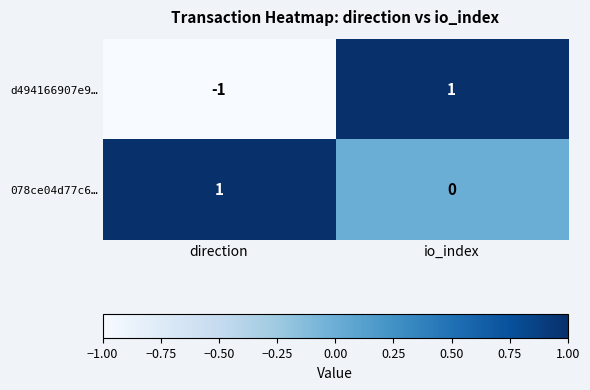

Reading left to right, list all the values displayed in this chart.

d494166907e9…: direction=-1	io_index=1
078ce04d77c6…: direction=1	io_index=0